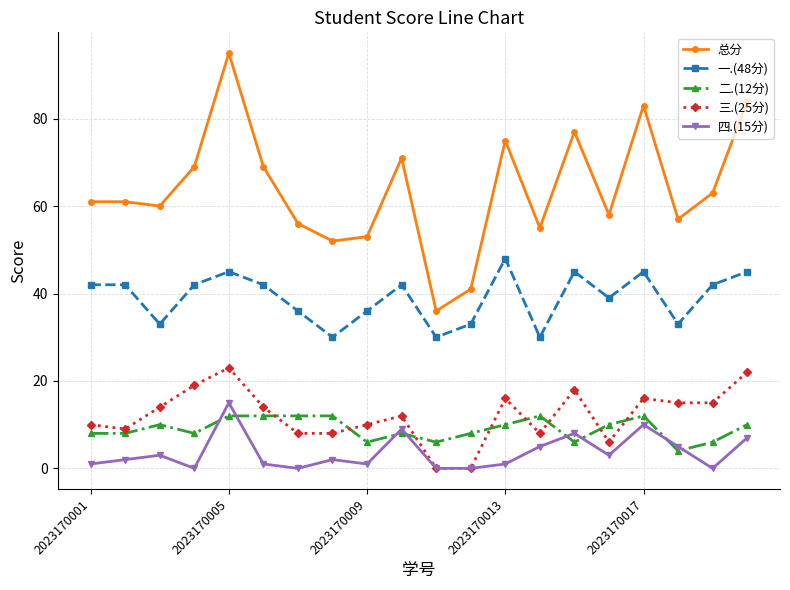

Count the number of categories in the chart.

20